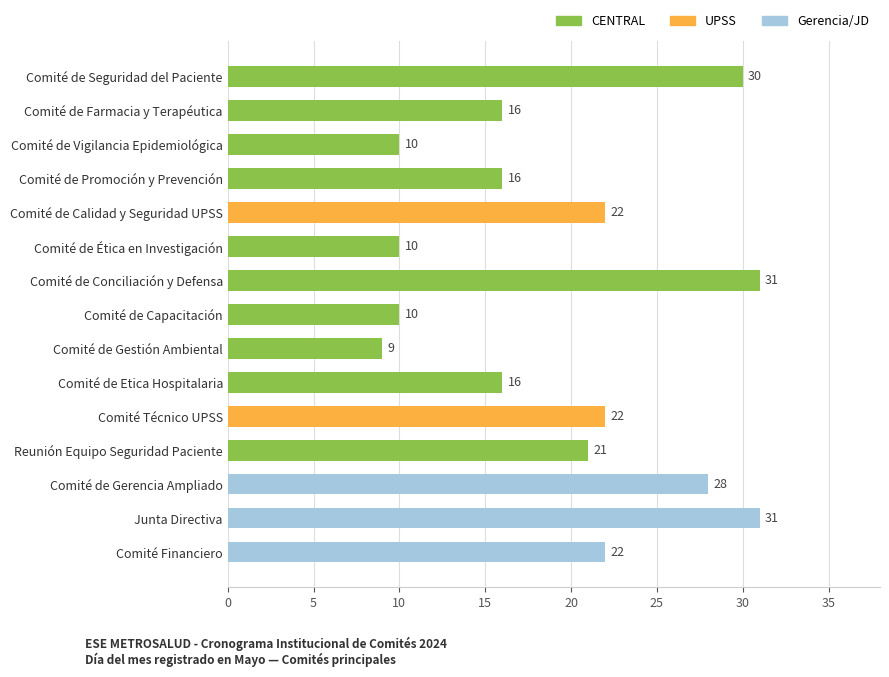

Count the number of categories in the chart.

15